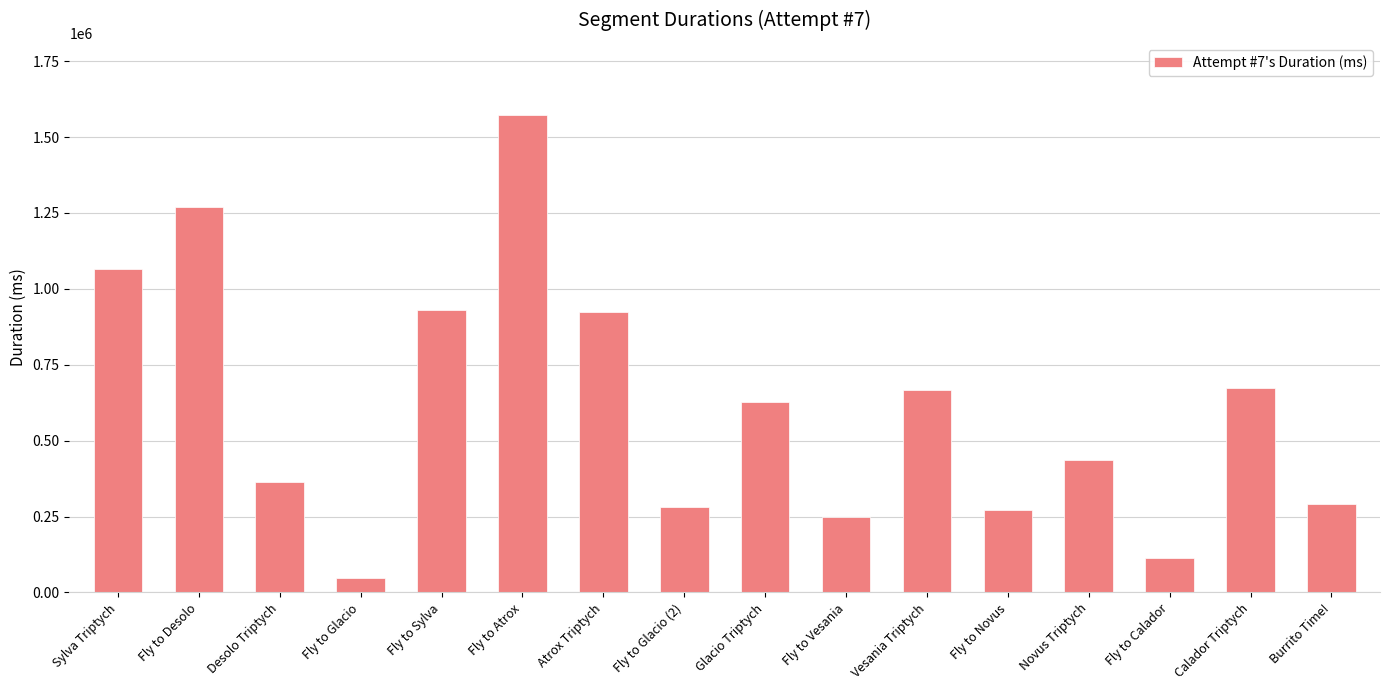

What is the sum of the values at Fly to Glacio and Fly to Desolo?

1316827